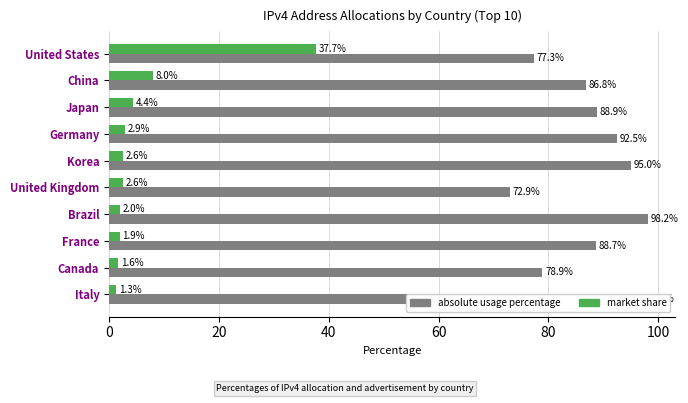

List the series in order of their peak value, highest first.

absolute usage percentage, market share